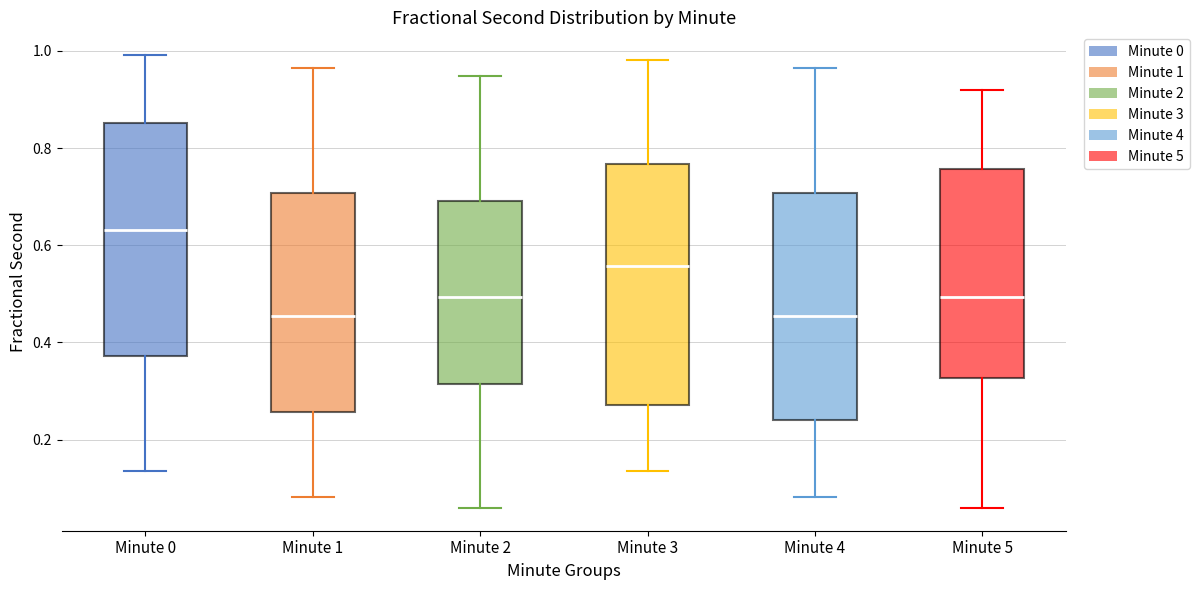

Where does the upper whisker of the box for Minute 0 end on the y-axis? The values are not printed on the chart, so give them approximately, as read against the axis.

1.00